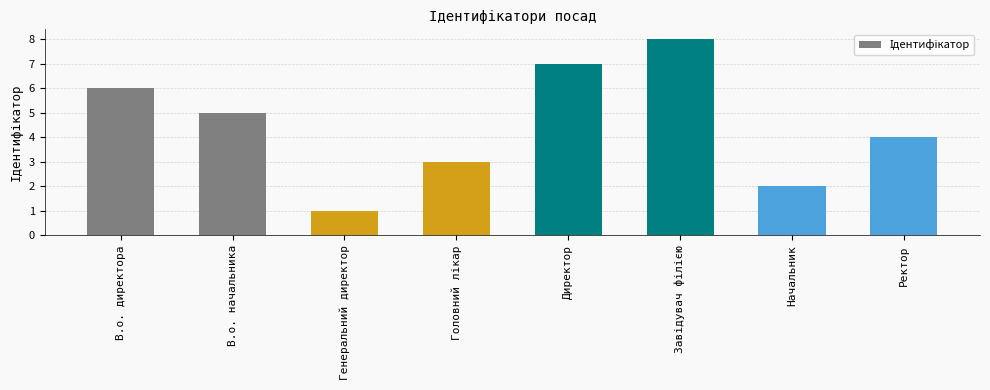

The value at Начальник is 1. True or false?

False